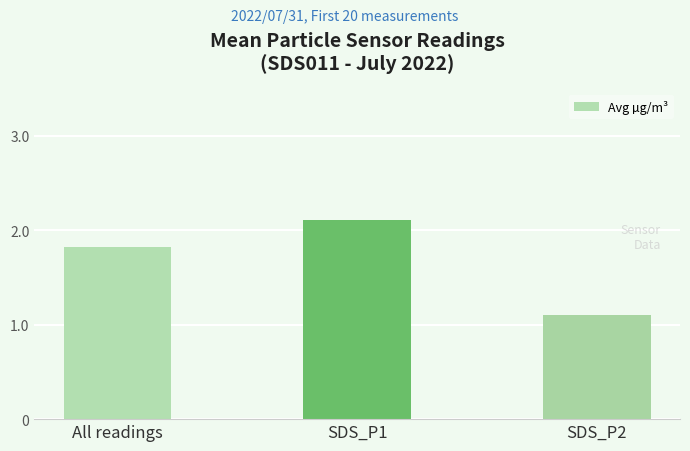

What is the maximum value shown in the chart?

2.1